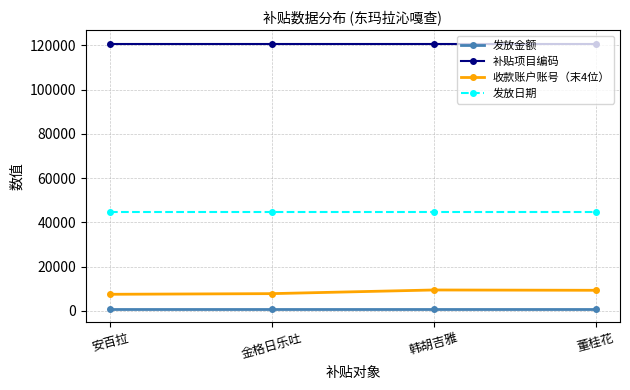

What value does the 发放日期 series have at 韩胡吉雅?

44855